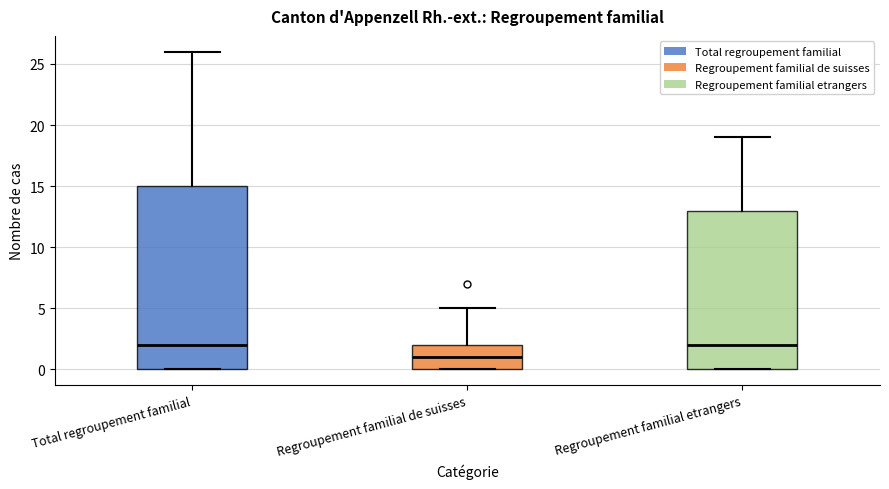

Reading left to right, transcribe this box plot: for each box, give where its median line is, the range the box spans, and where its two whiskers end, as read against the y-axis. The values are not printed on the chart, so give them approximately, as read against the axis.

Total regroupement familial: median 2, box 0 to 15, whiskers 0 to 26
Regroupement familial de suisses: median 1, box 0 to 2, whiskers 0 to 5
Regroupement familial etrangers: median 2, box 0 to 13, whiskers 0 to 19